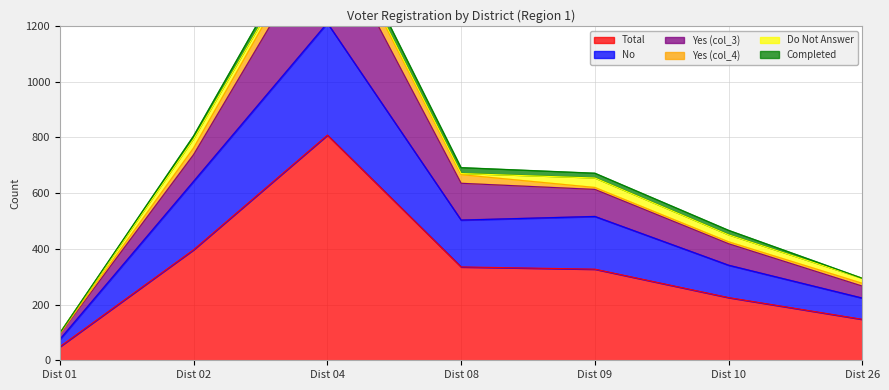

True or false: No and Completed cross at least once.

False